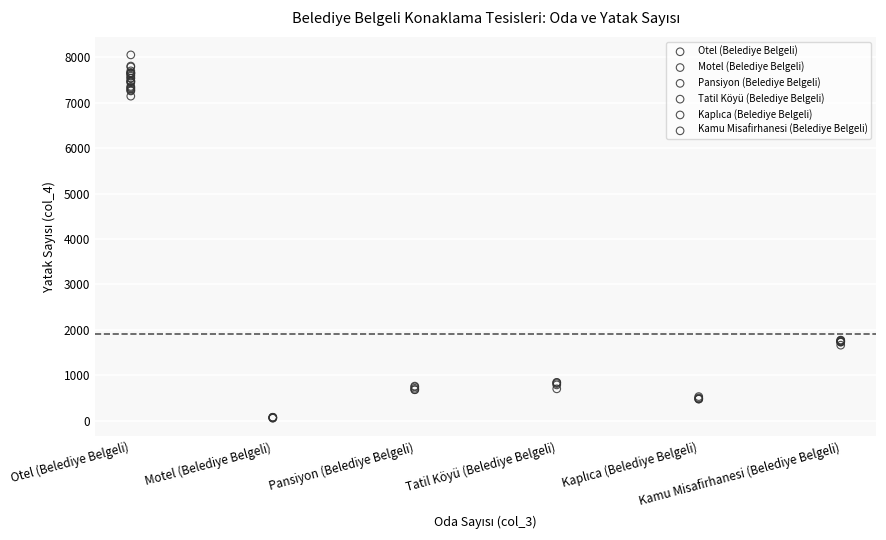

Which series contains the highest Y value?

Otel (Belediye Belgeli)